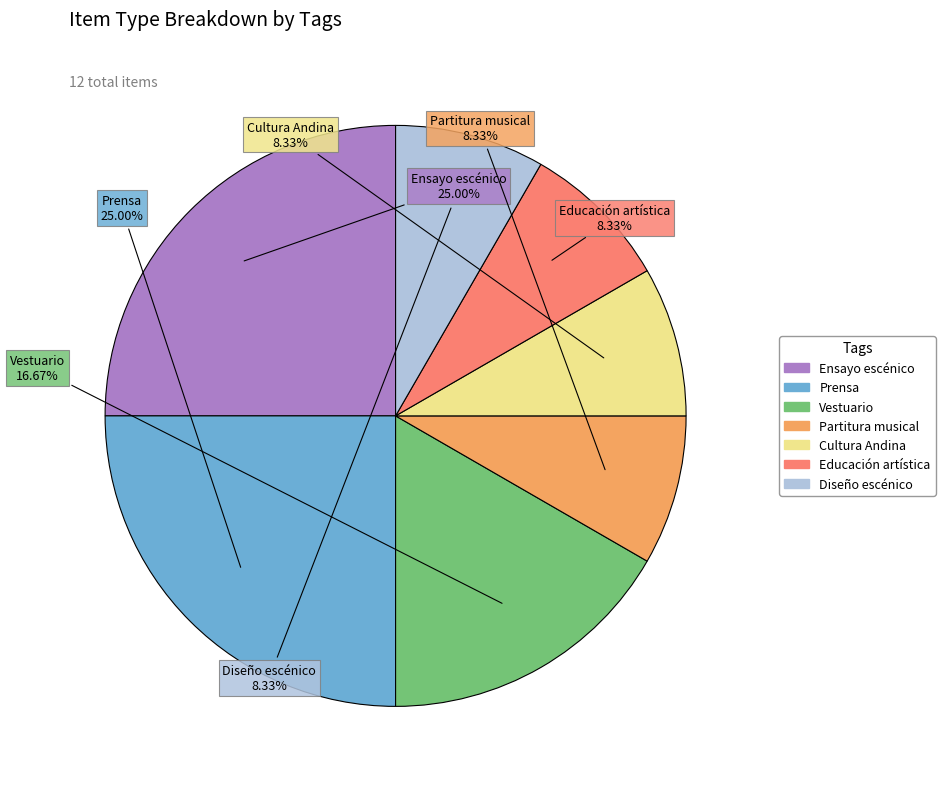

Is there a majority slice in this chart?

No